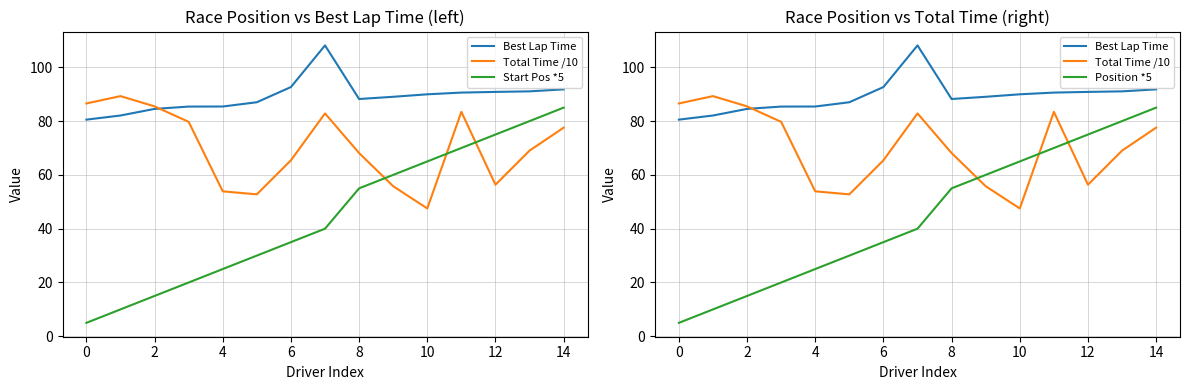

What is the average value of the Best Lap Time series?

89.1